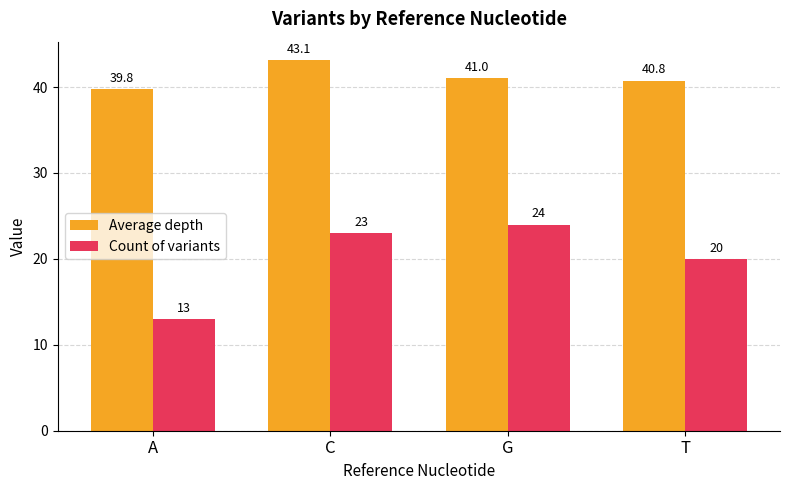

The value of Count of variants at C is 23.0. True or false?

True